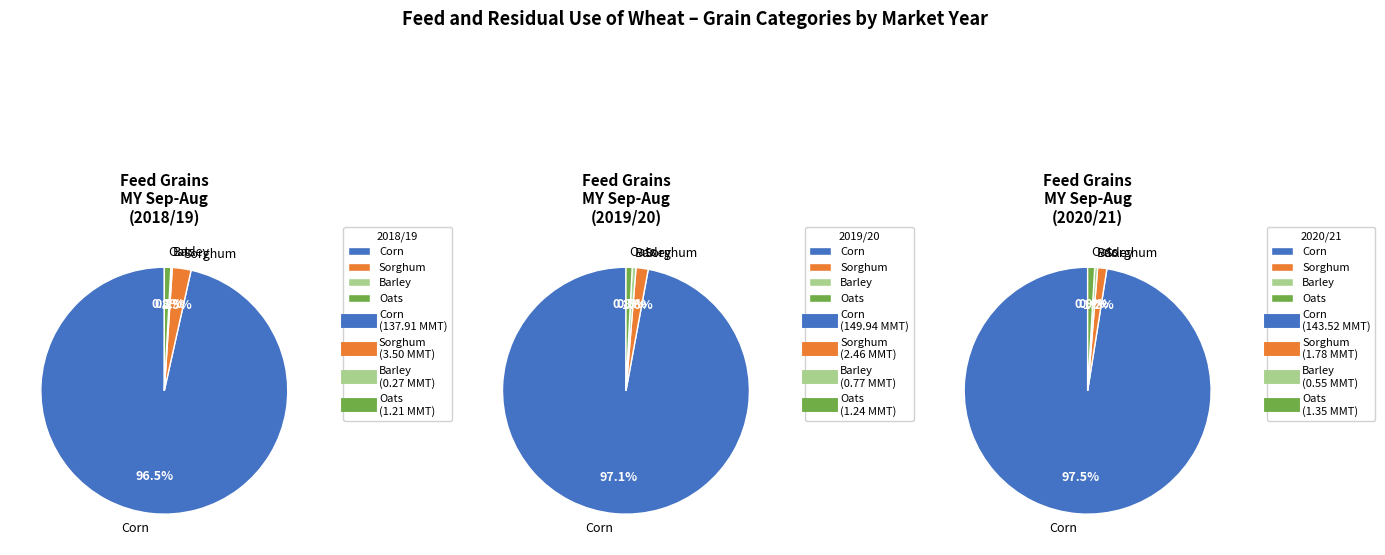

Rank the series by their maximum value, from highest to lowest.

Corn, Sorghum, Oats, Barley